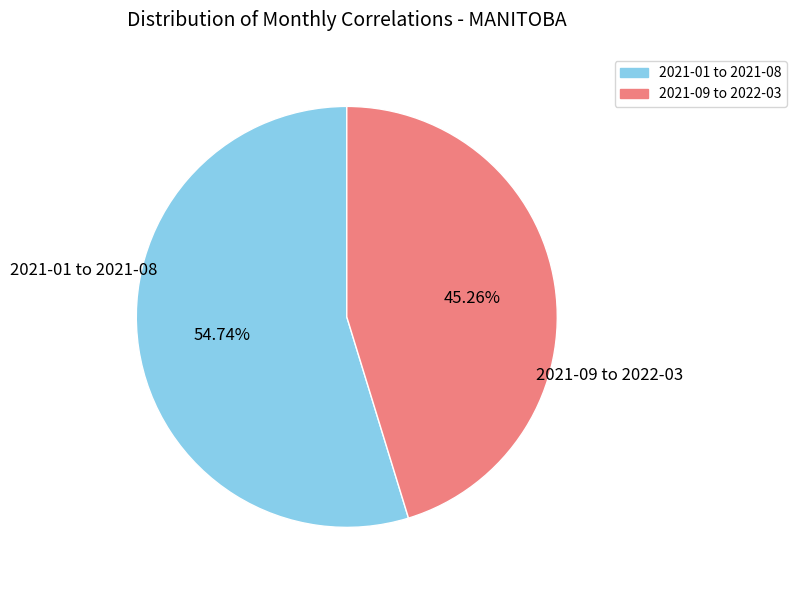

Count the number of slices in the pie.

2